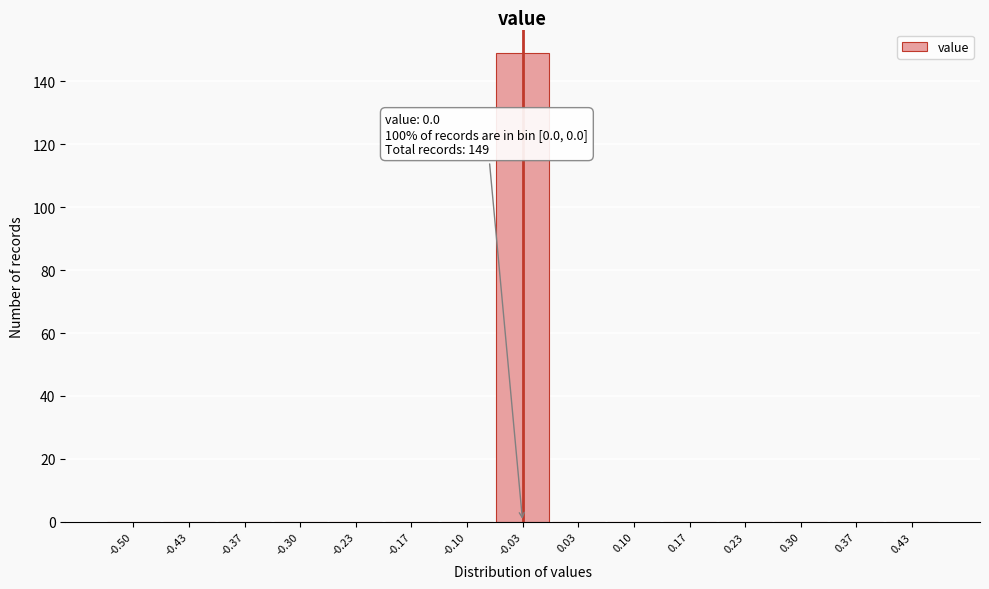

Reading left to right, list all the values displayed in this chart.

-0.50=0	-0.43=0	-0.37=0	-0.30=0	-0.23=0	-0.17=0	-0.10=0	-0.03=149	0.03=0	0.10=0	0.17=0	0.23=0	0.30=0	0.37=0	0.43=0